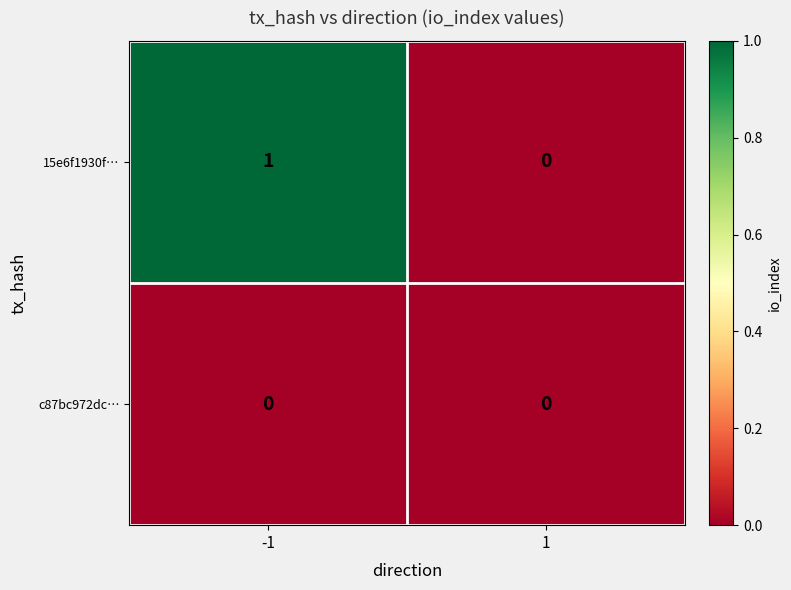

True or false: c87bc972dc… has a value of 0 at -1.

True